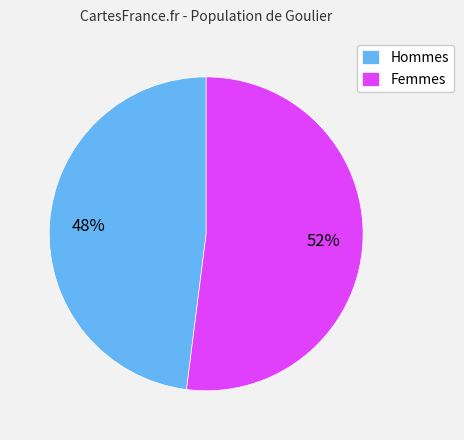

Approximately how many times larger is the value at Hommes compared to Femmes?

0.9